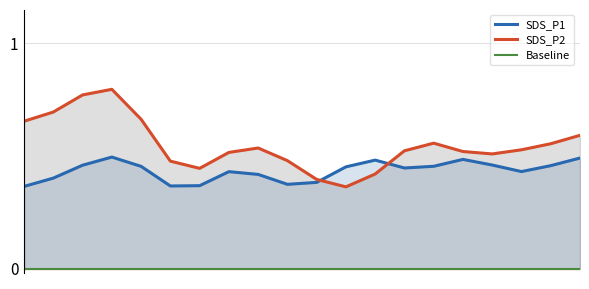

What is the average value of the SDS_P2 series?

0.5